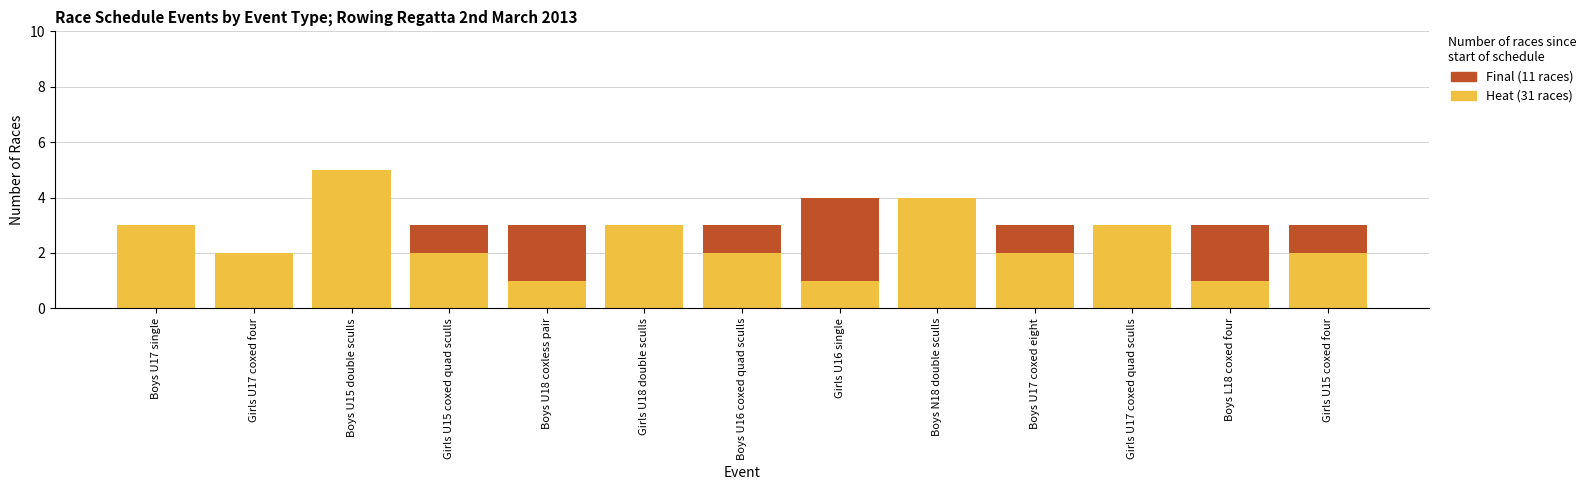

At which category is the sum across all series the highest?

Boys U15 double sculls